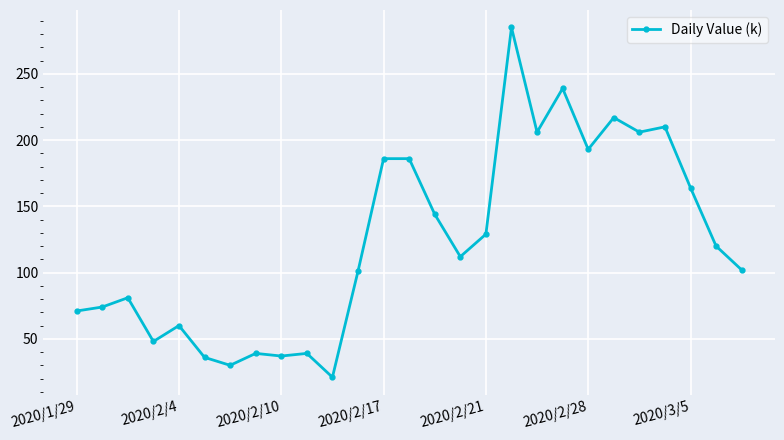

What is the maximum value shown in the chart?

285